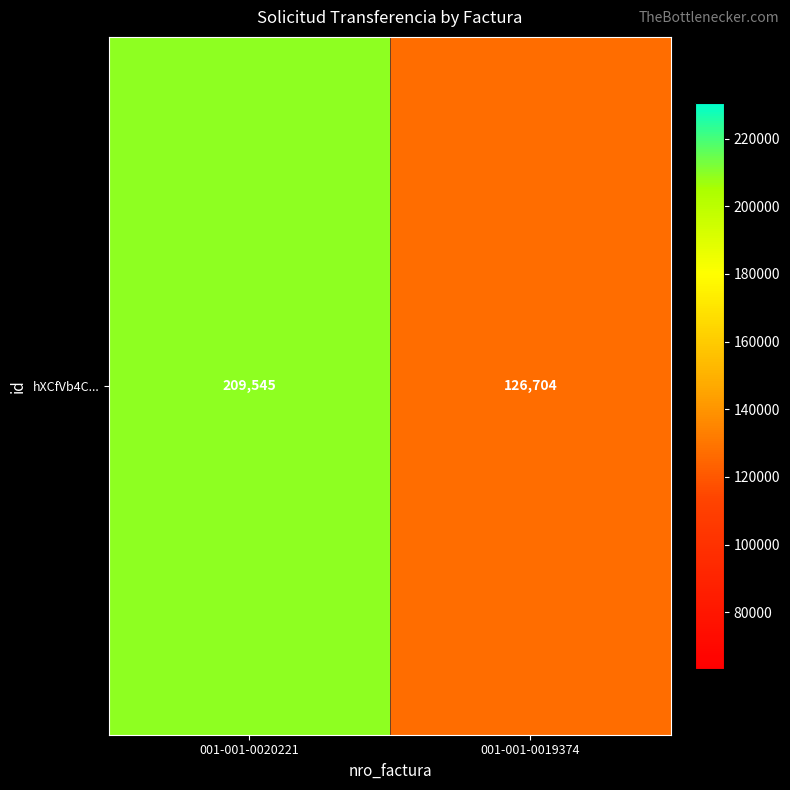

Count the values in the range 126704 to 209545.

2